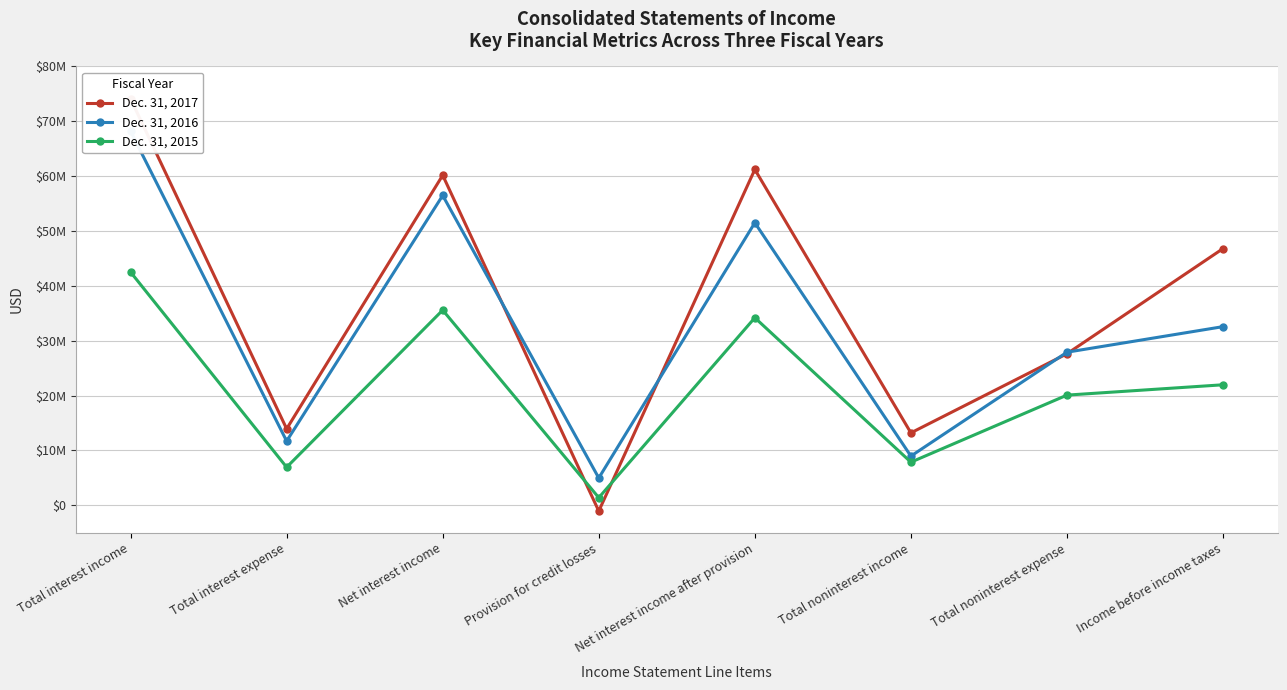

What is the label of the 8th point from the left?

Income before income taxes